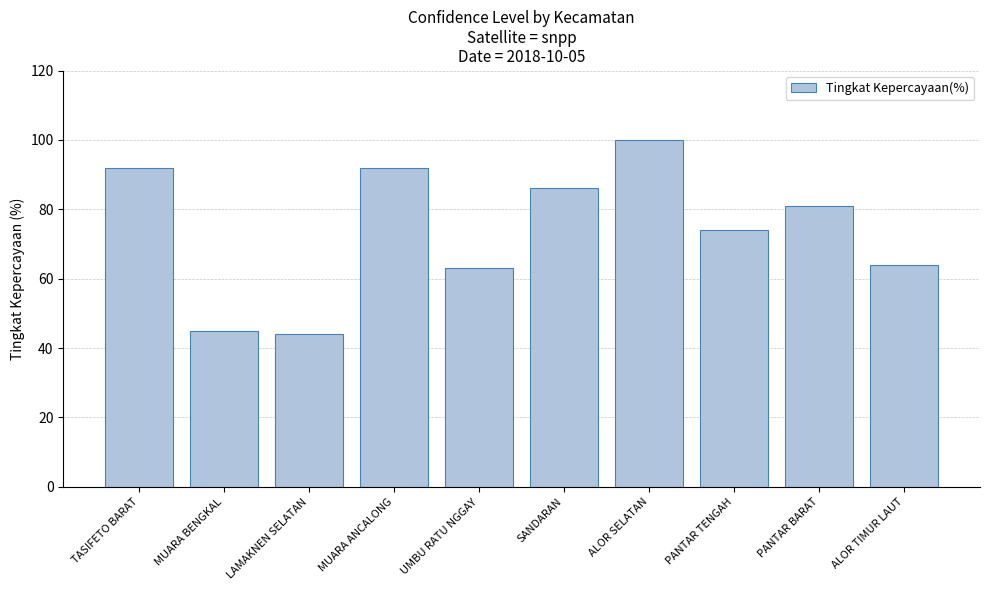

Does the chart contain any negative values?

No